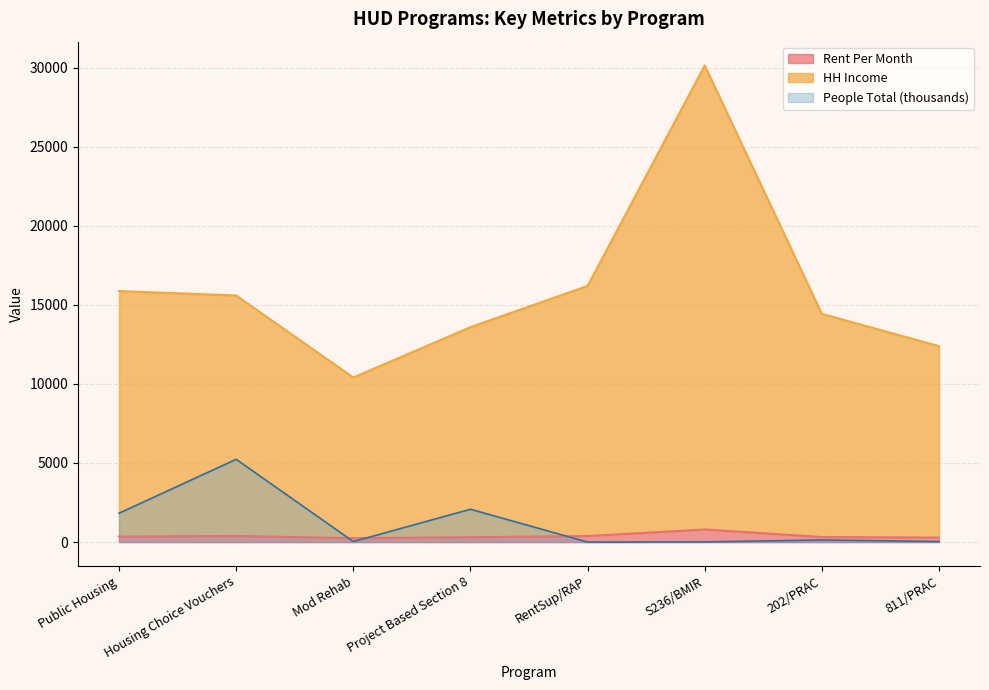

At how many categories does at least one series exceed 23949?

1